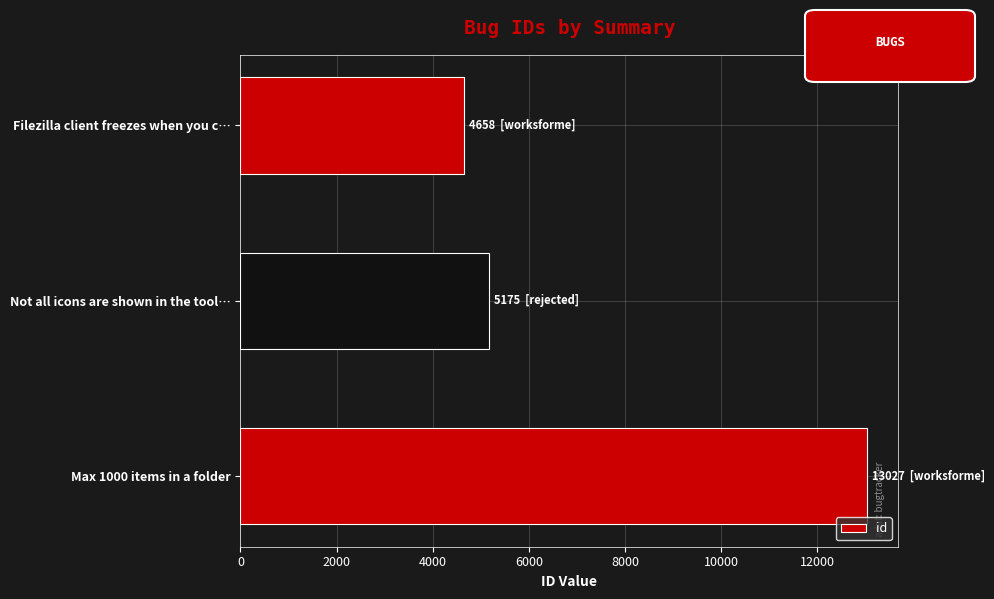

Which label corresponds to the smallest value in the chart?

Filezilla client freezes when you c…